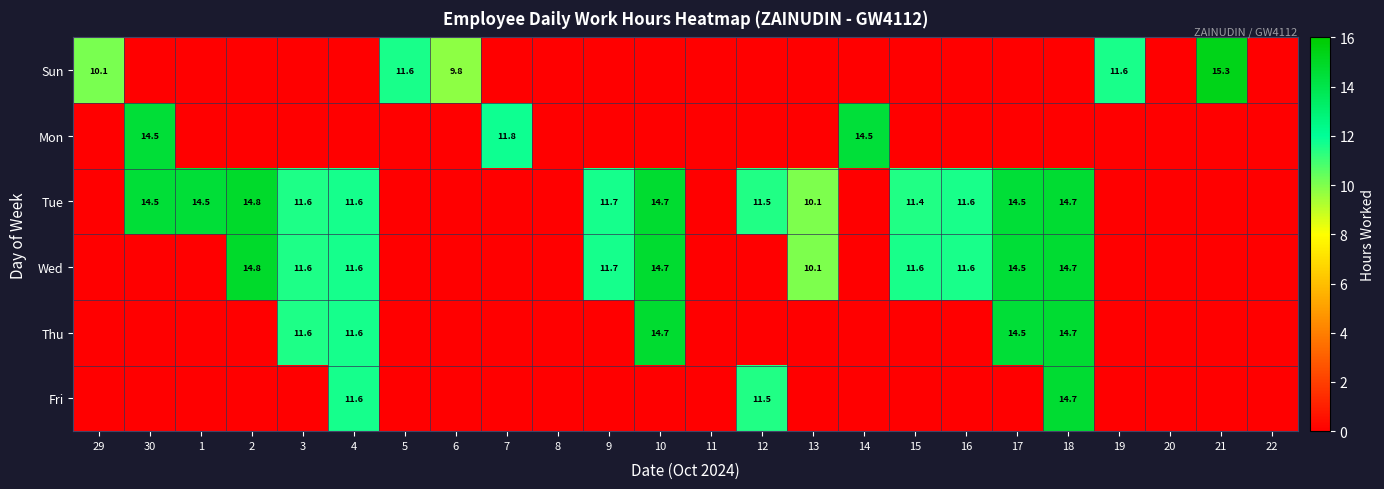

Is the value of Tue at 30 greater than the value of Fri at 4?

Yes